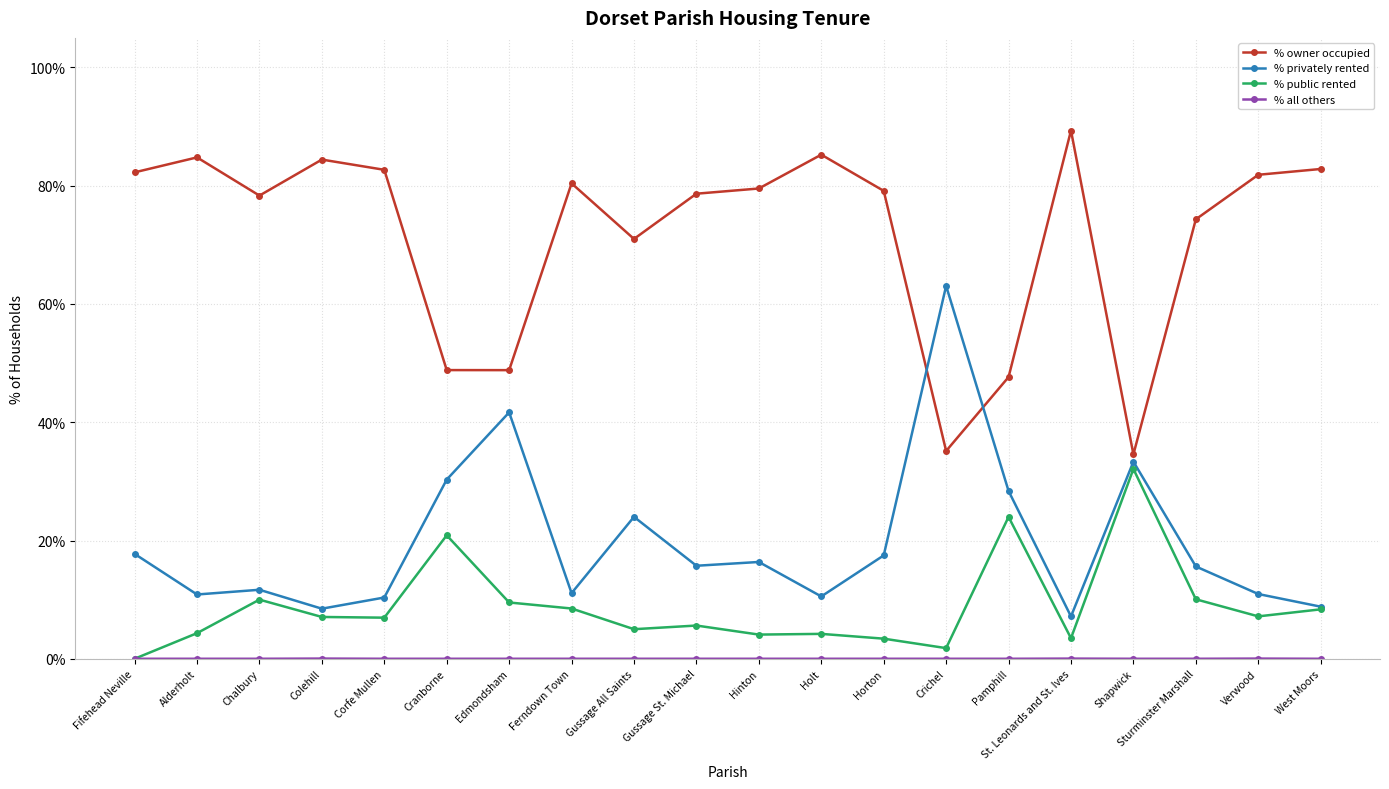

At which category does % owner occupied reach its first local valley?

Chalbury